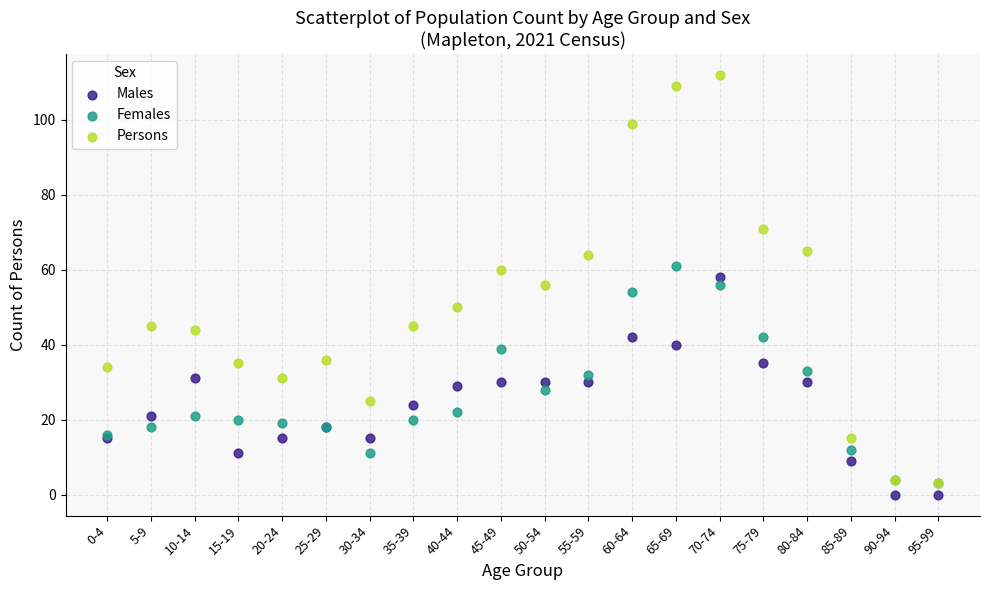

What are all the series names shown in the legend?

Males, Females, Persons